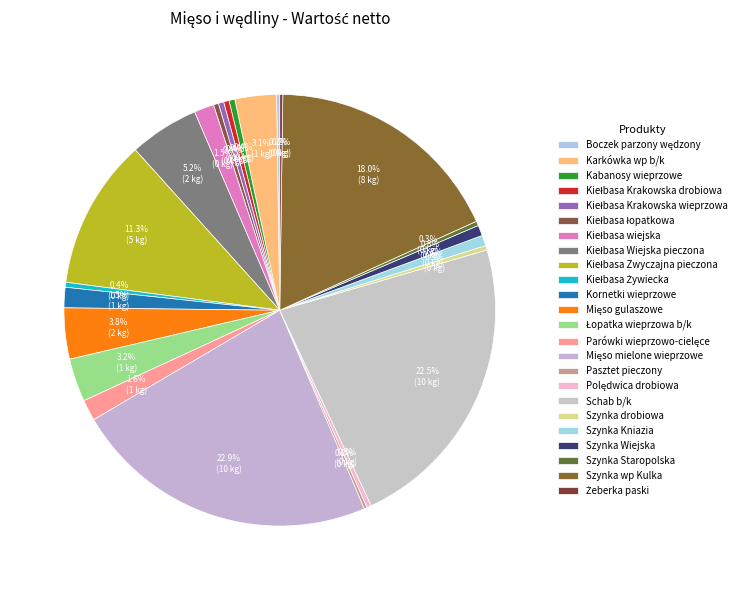

How much of the chart is everything except Kiełbasa Wiejska pieczona?

94.8%